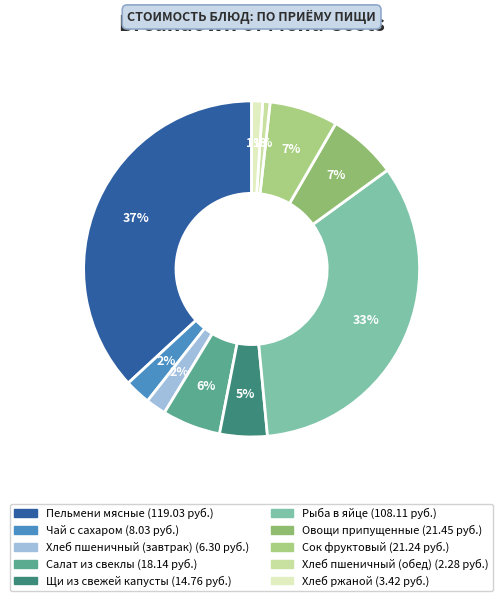

The Хлеб ржаной slice represents 1% of the pie. True or false?

True